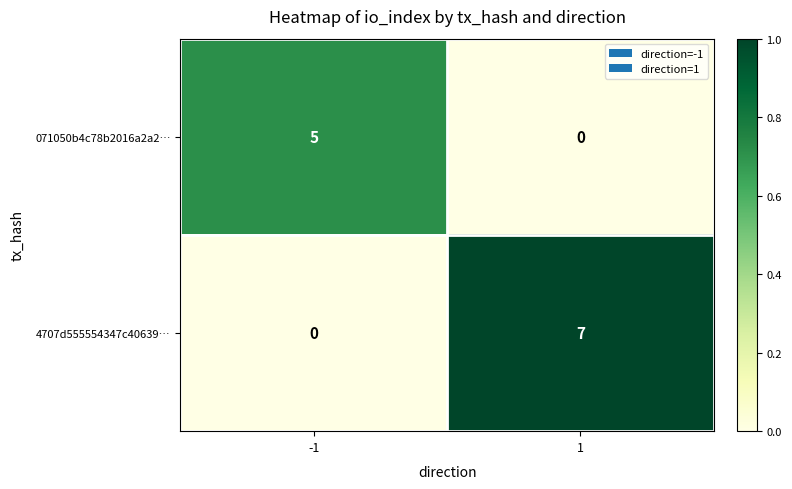

Which series has the widest spread of values?

4707d555554347c40639…